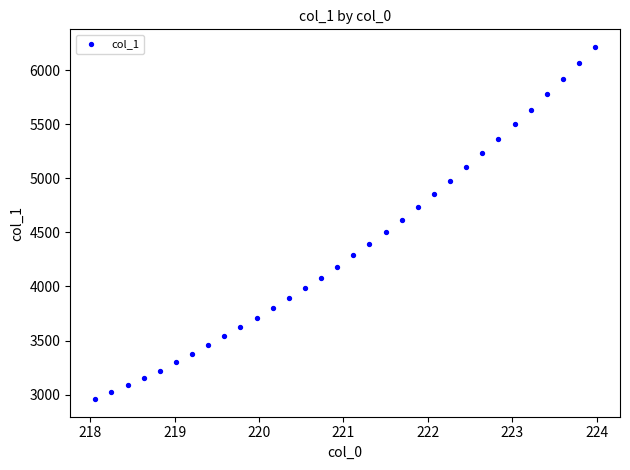

What is the range of Y values (max minus min)?

3253.7